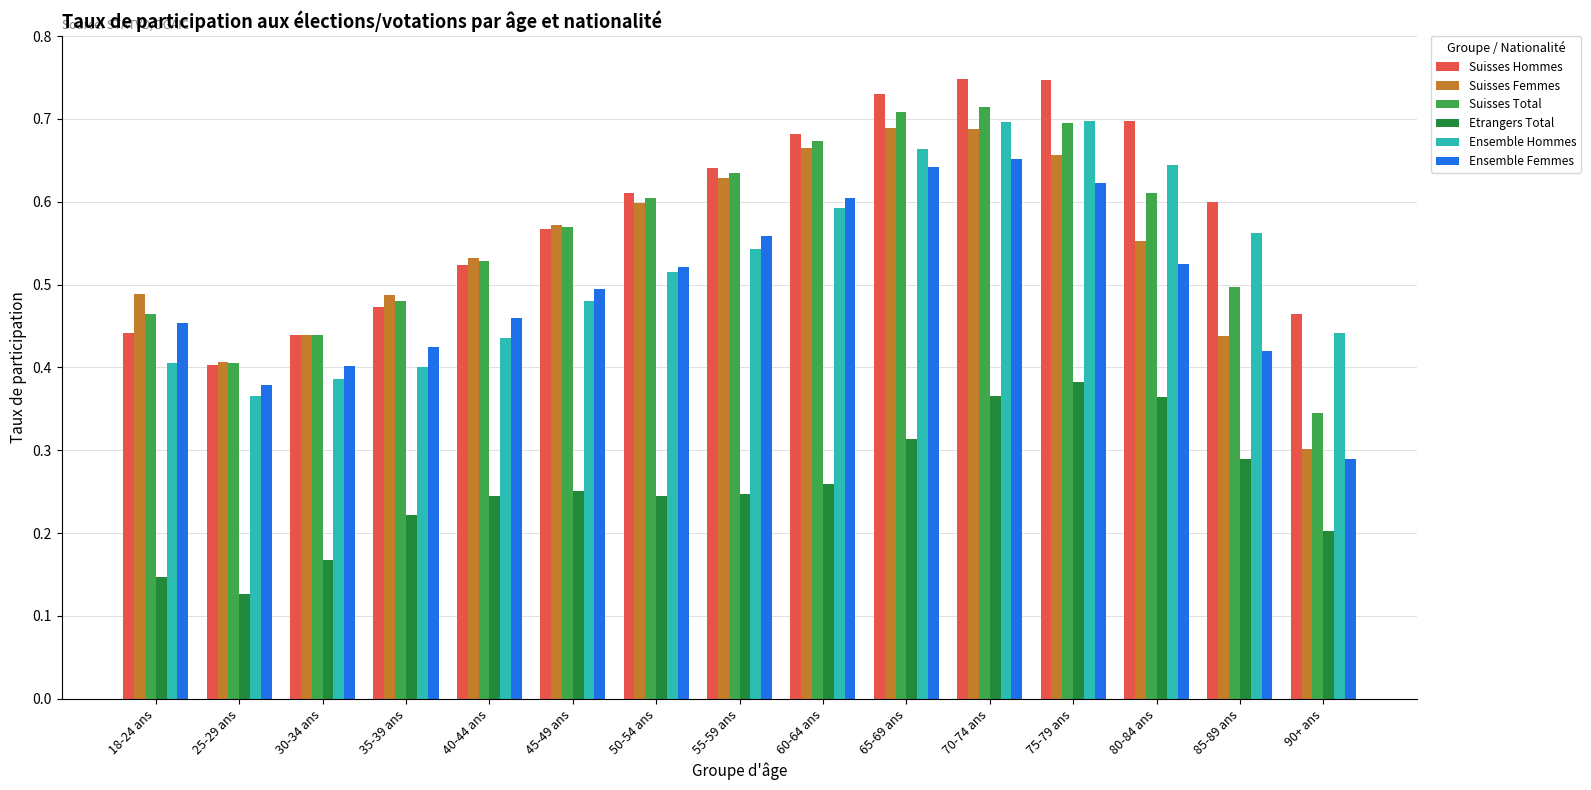

Which series has the largest range (max minus min)?

Suisses Femmes